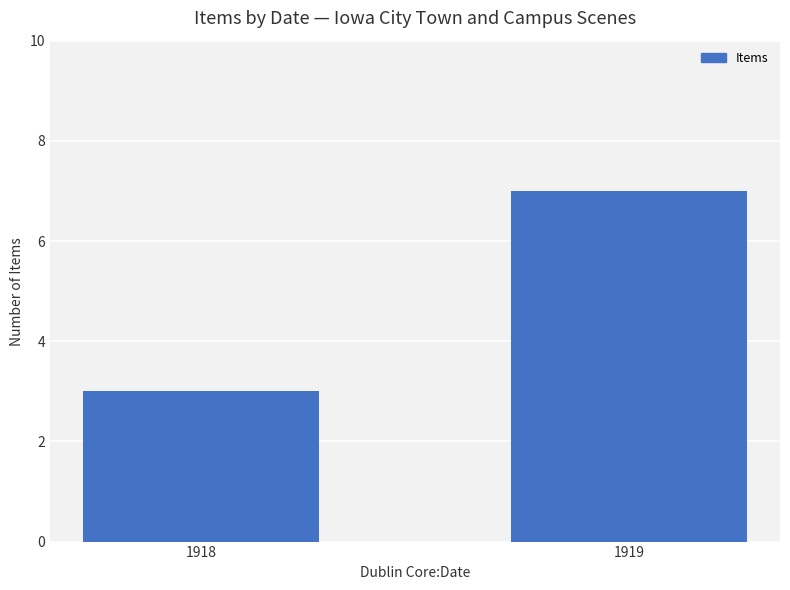

Approximately how many times larger is the value at 1918 compared to 1919?

0.4